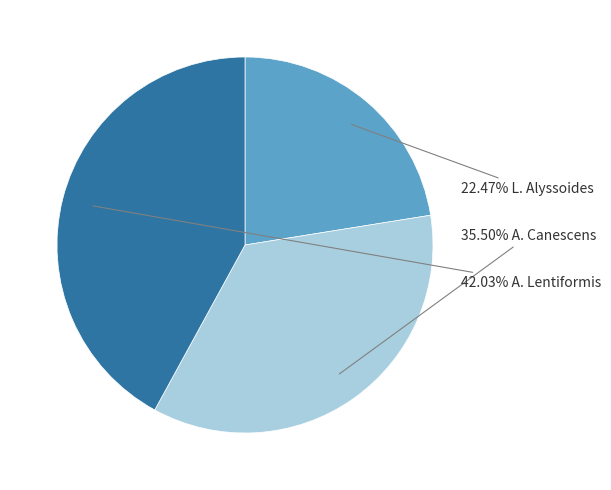

Is there any slice that represents more than half of the pie?

No